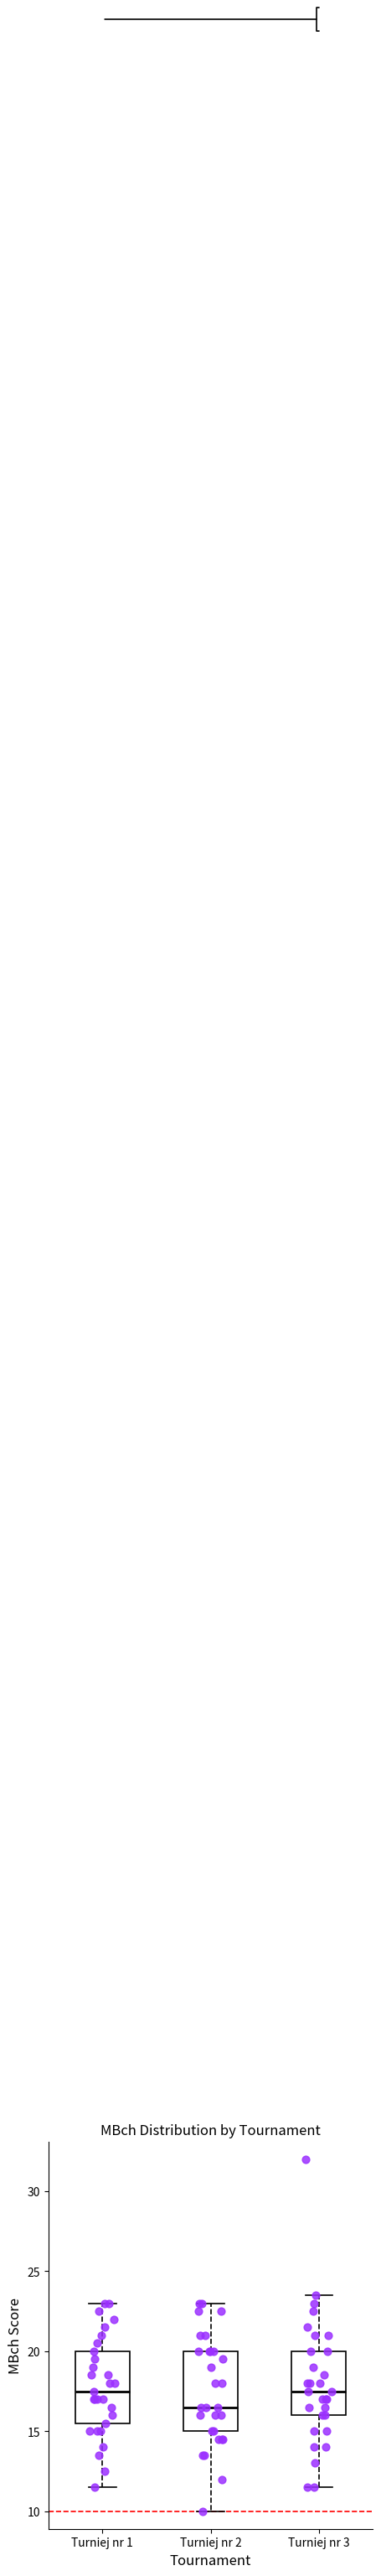

Reading left to right, transcribe this box plot: for each box, give where its median line is, the range the box spans, and where its two whiskers end, as read against the y-axis. The values are not printed on the chart, so give them approximately, as read against the axis.

Turniej nr 1: median 17.5, box 15.5 to 20.0, whiskers 11.5 to 23.0
Turniej nr 2: median 16.5, box 15.0 to 20.0, whiskers 10.0 to 23.0
Turniej nr 3: median 17.5, box 16.0 to 20.0, whiskers 11.5 to 23.5